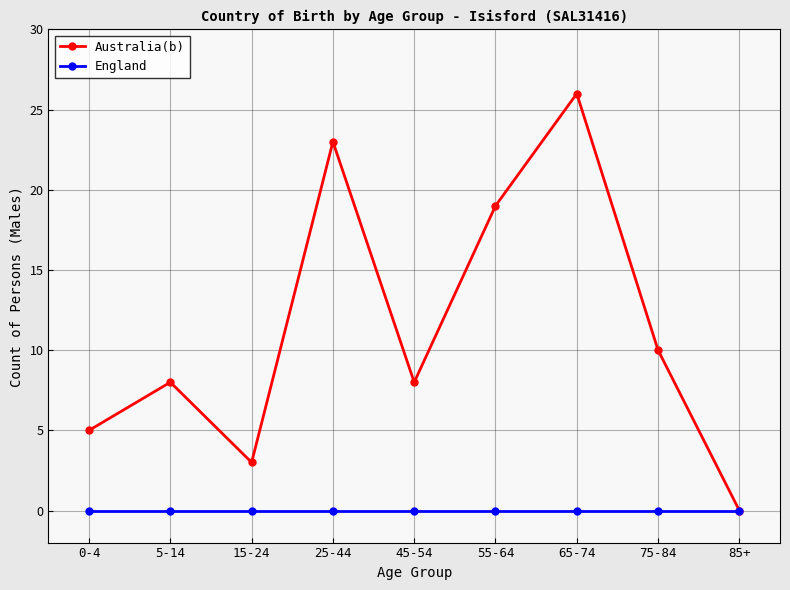

How many lines are shown in the chart?

2